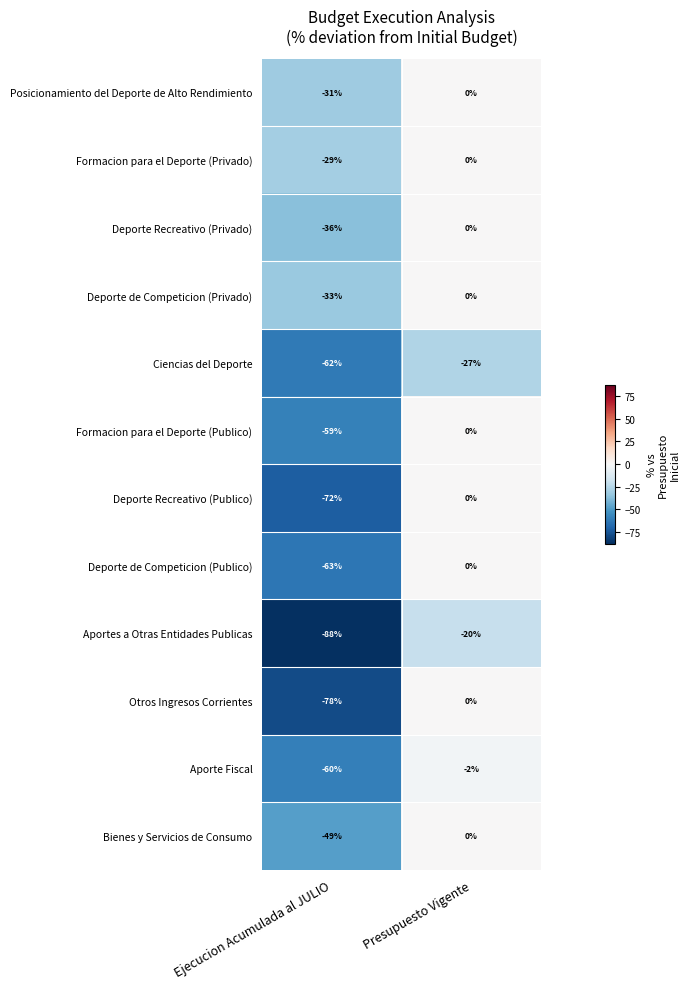

What is the sum of the Deporte de Competicion (Publico) values at Presupuesto Vigente and Ejecucion Acumulada al JULIO?

-63